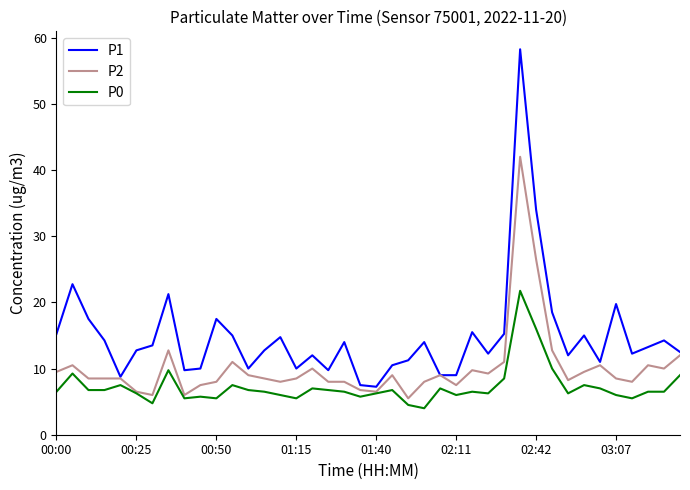

How many categories are shown in the chart?

40